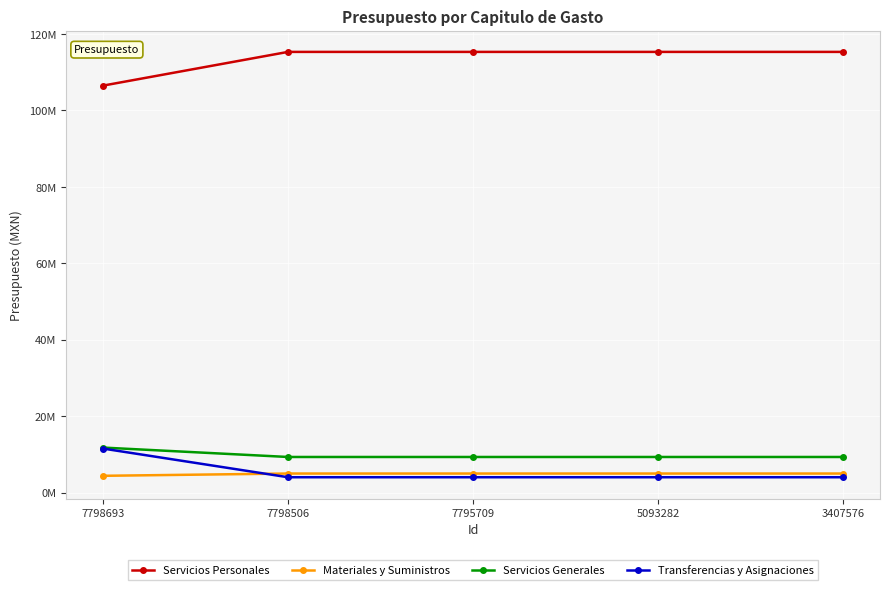

What is the sum of all Servicios Personales values?

567727939.8